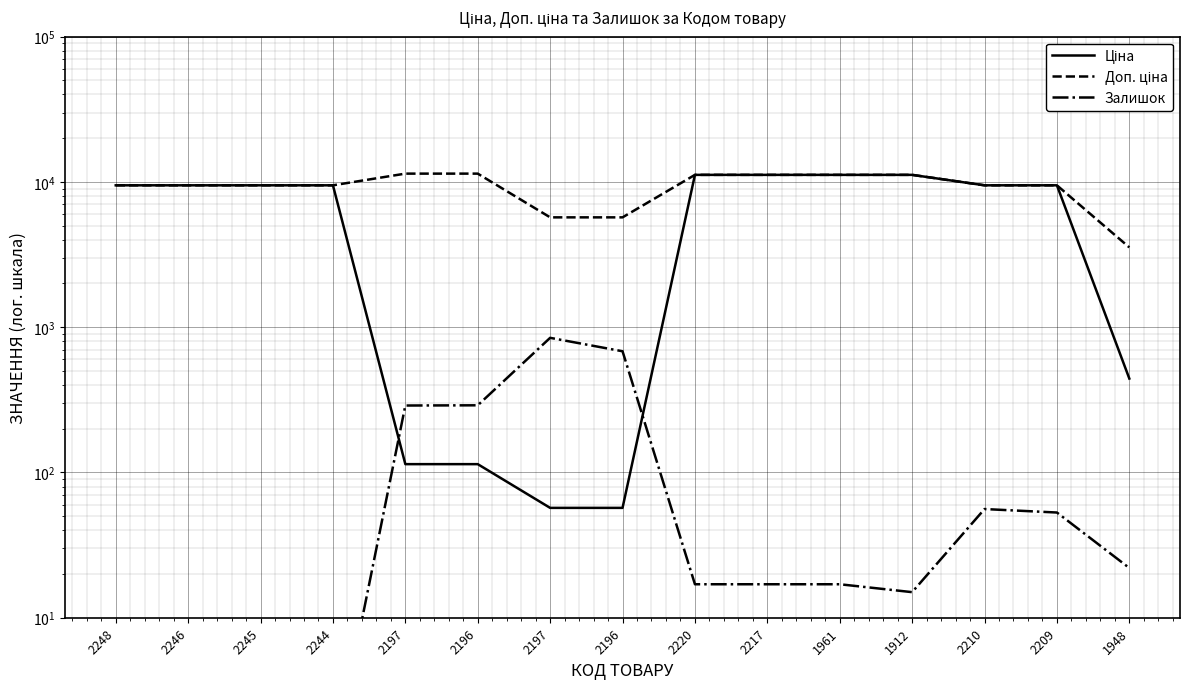

Which series has the widest spread of values?

Ціна